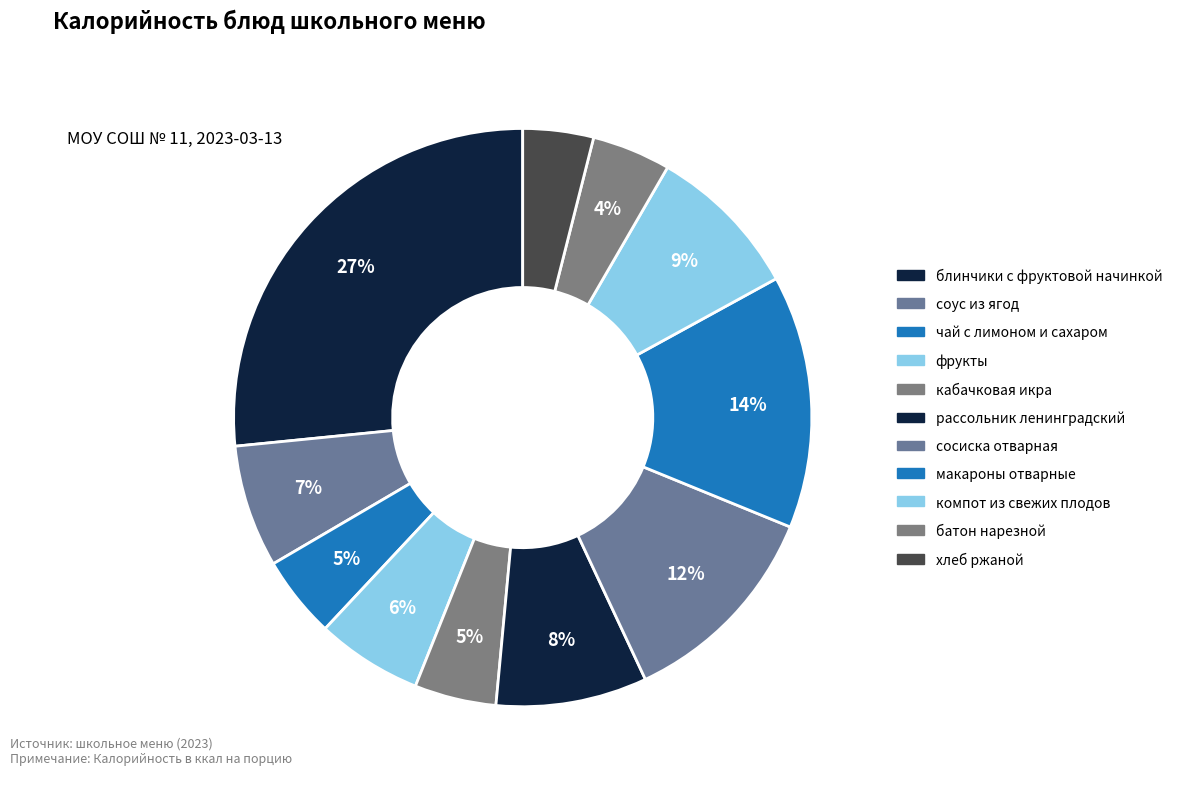

To the nearest percent, what is the difference between the чай с лимоном и сахаром and хлеб ржаной slice percentages?

1%